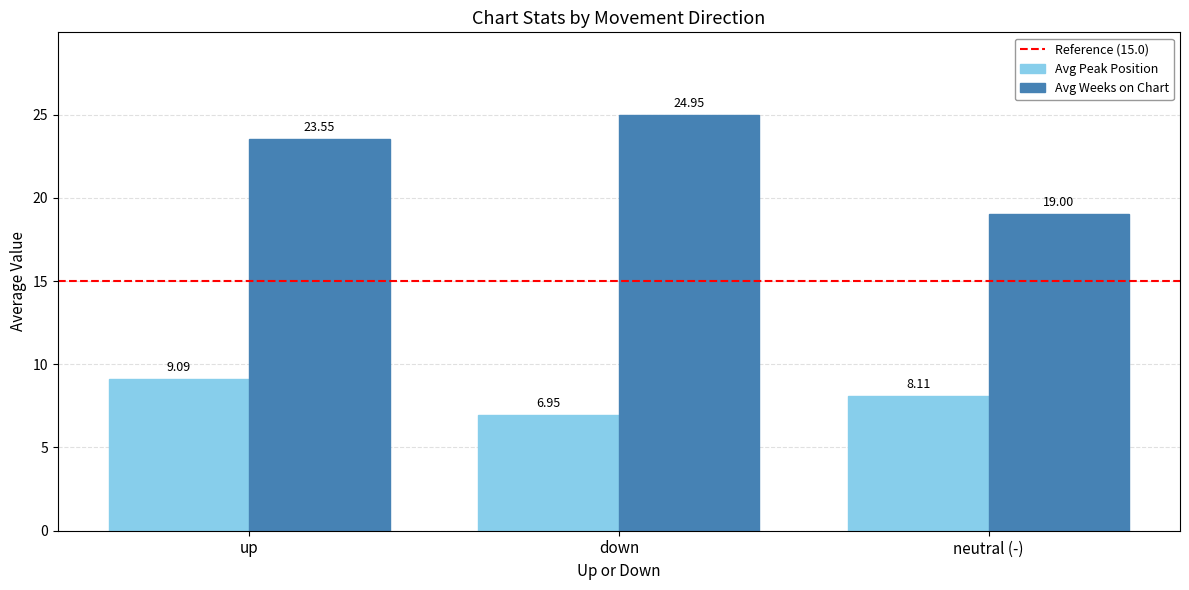

How many series are shown in this chart?

2